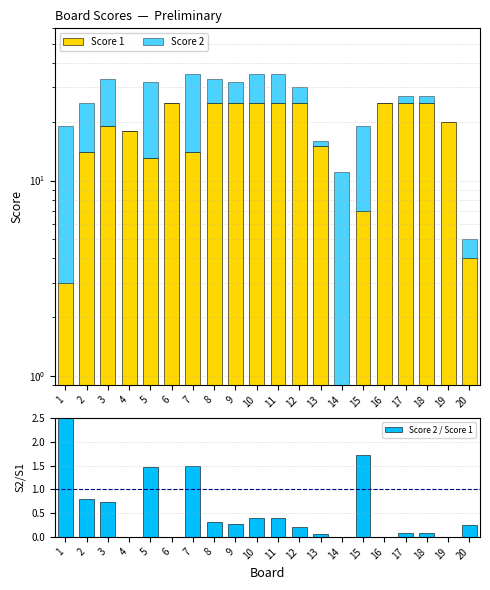

How many groups of bars are there?

20